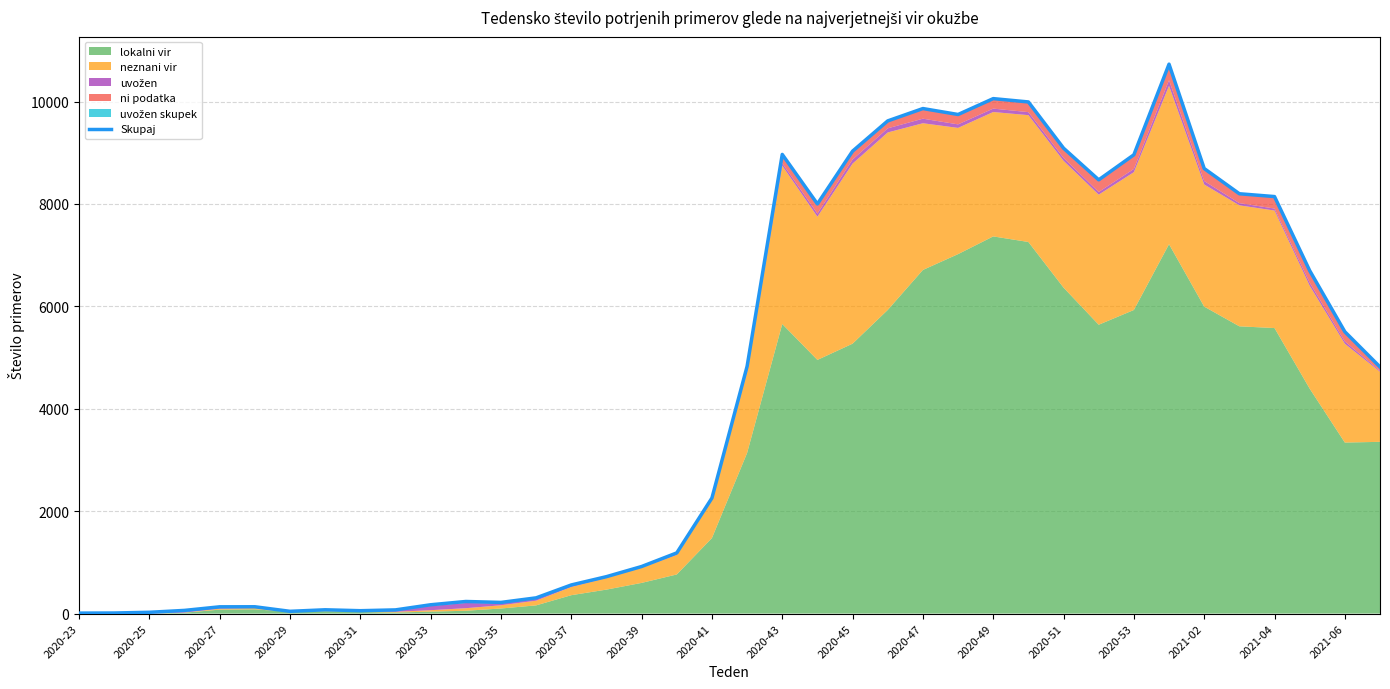

The chart shows a value of 218 at 2020-35. True or false?

True